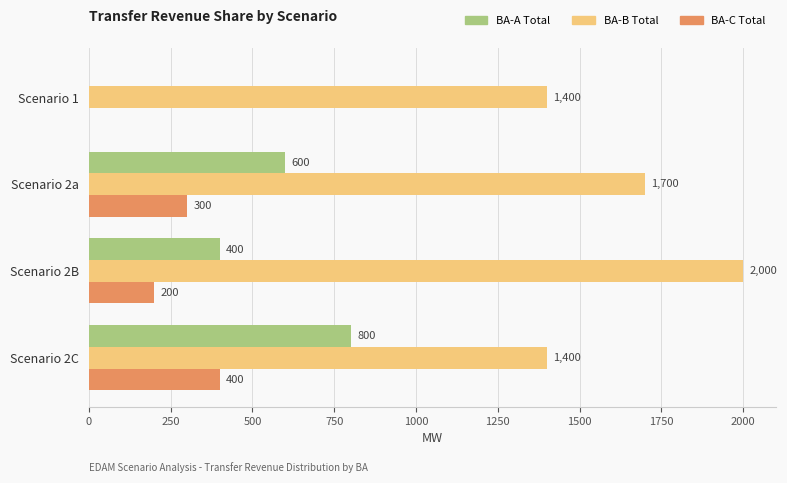

What is the approximate value of BA-A Total at Scenario 2B, to the nearest 50?

400